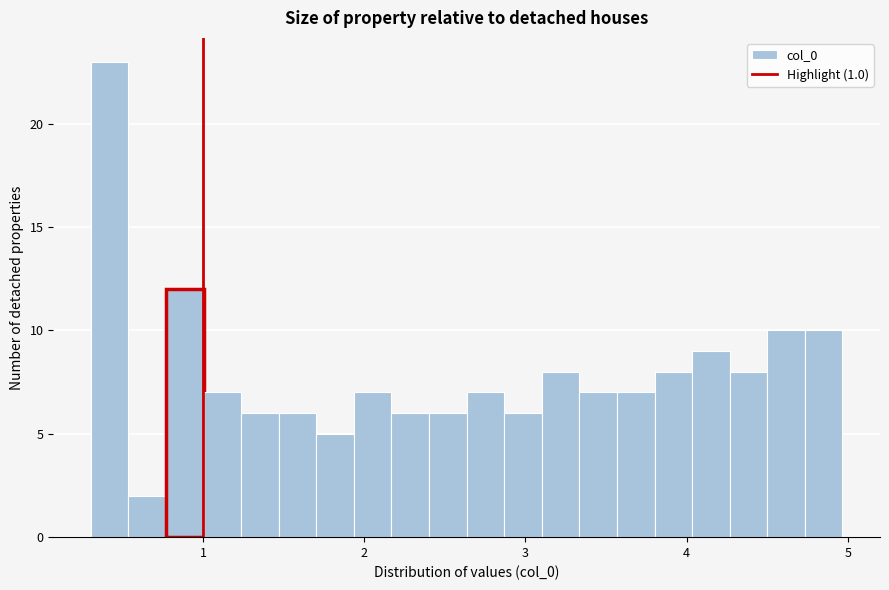

Around what value on the x-axis is the tallest bar? Give the approximate position of its centre, as read against the axis.

0.4